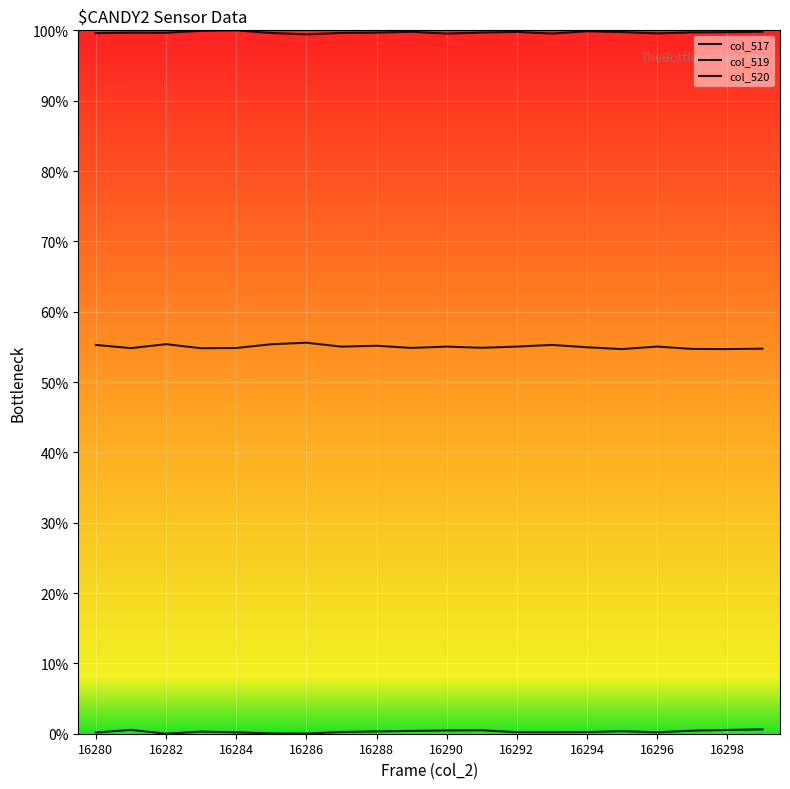

Does the chart have visible grid lines?

Yes